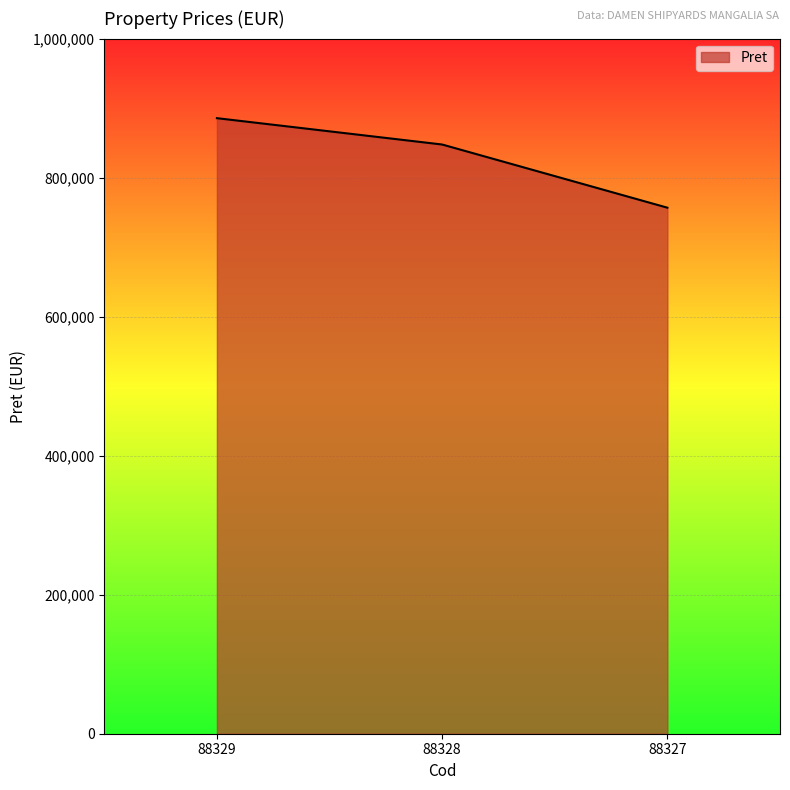

What is the smallest value displayed?

756728.0